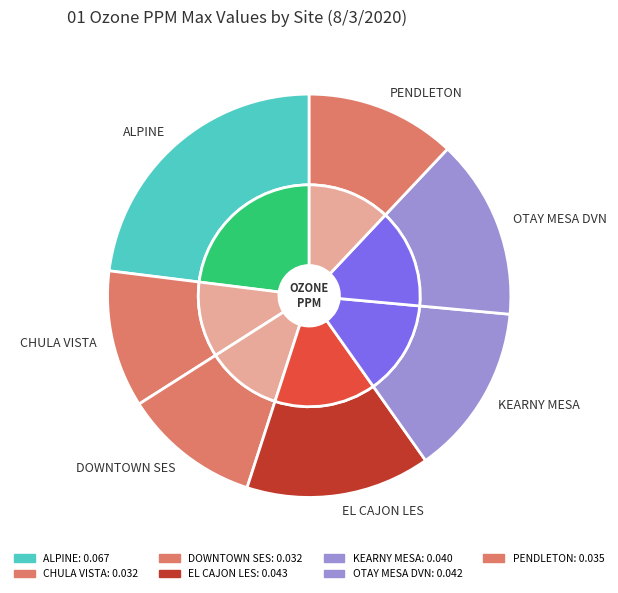

How many slices are in this pie chart?

7